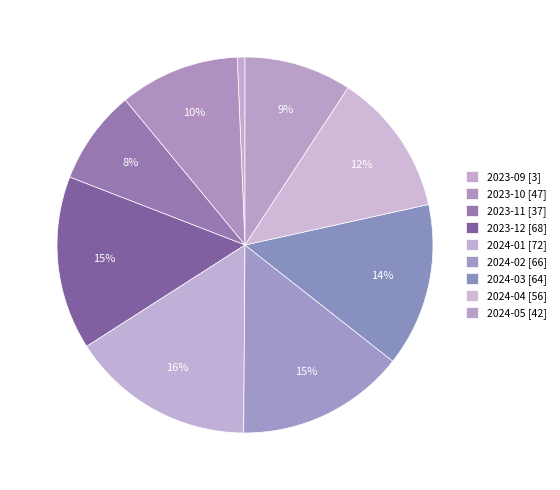

How many slices are in this pie chart?

9